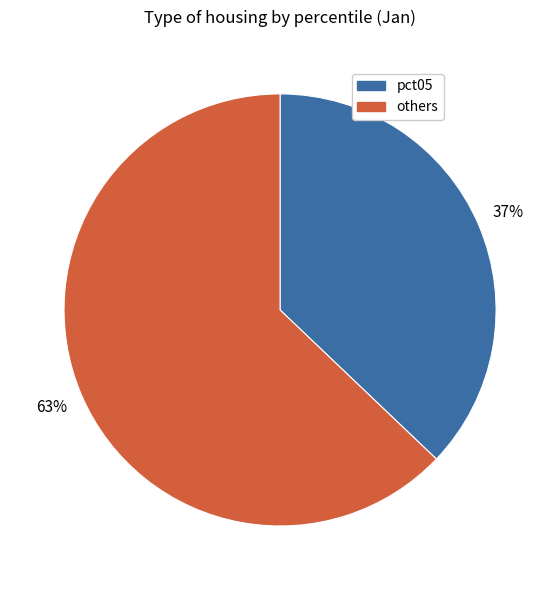

What is the ratio of the value at pct05 to the value at others?

0.6